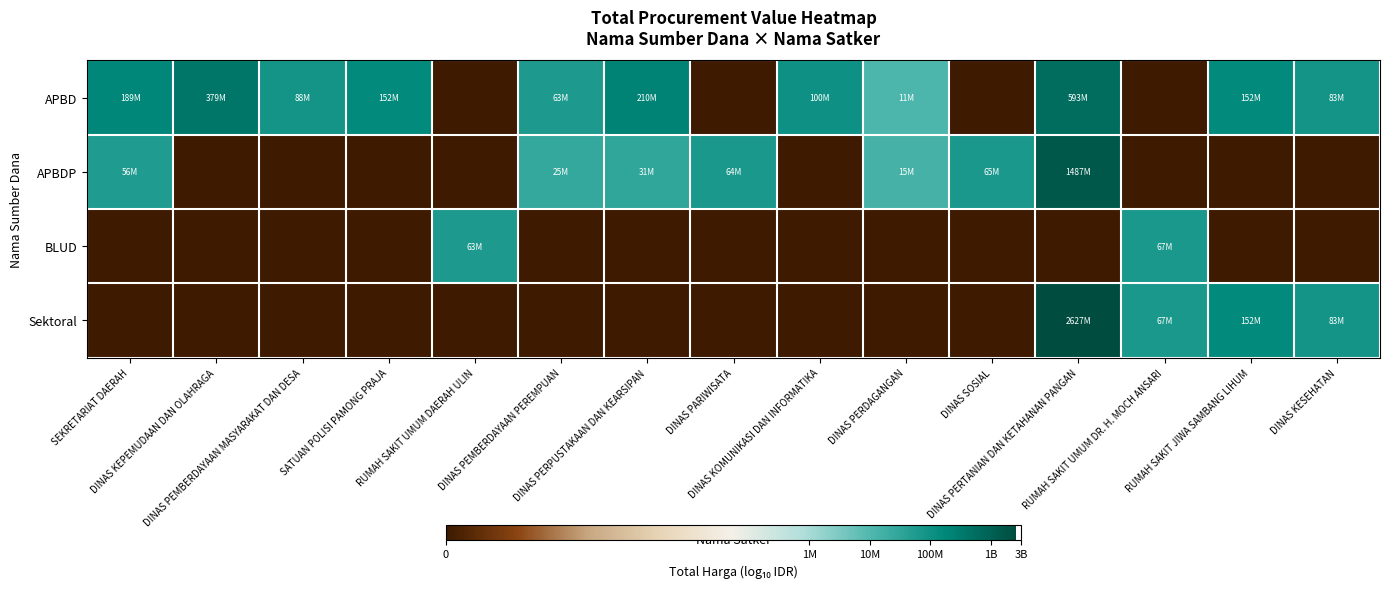

What is the maximum value shown in the chart?

9.4